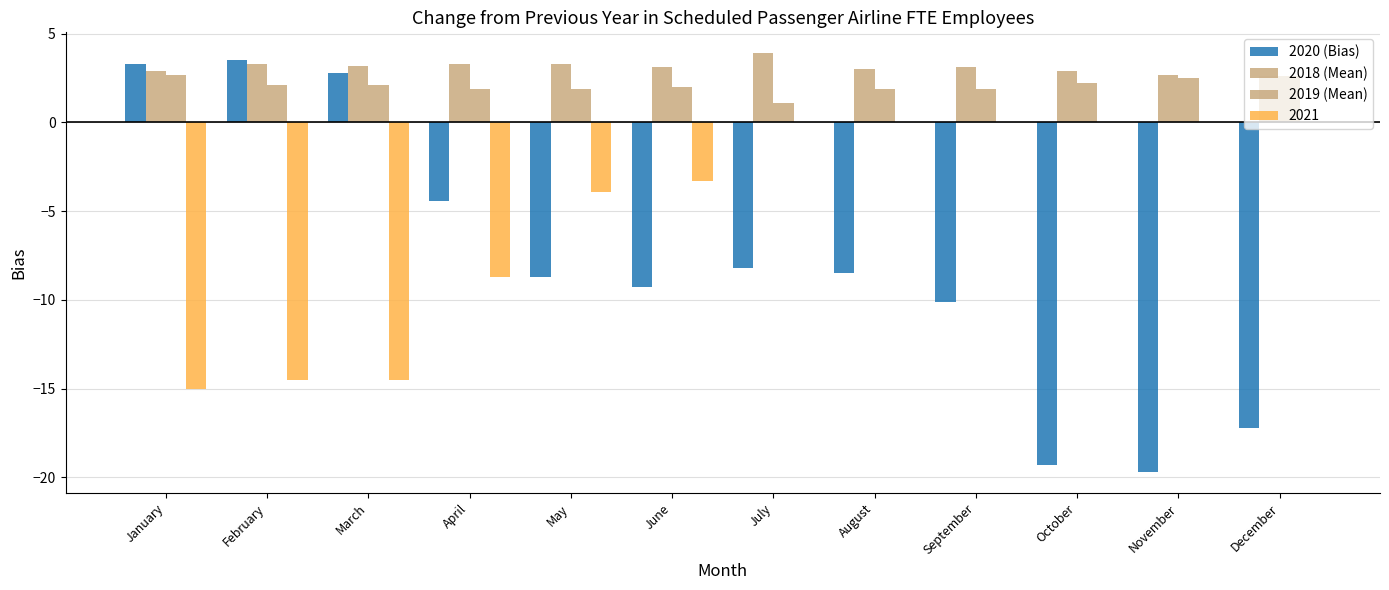

Is the value of 2019 (Mean) at March greater than the value of 2020 (Bias) at March?

No